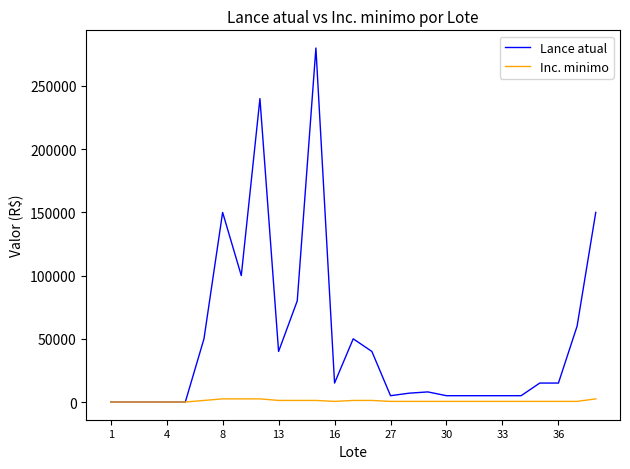

Which series has the widest spread of values?

Lance atual